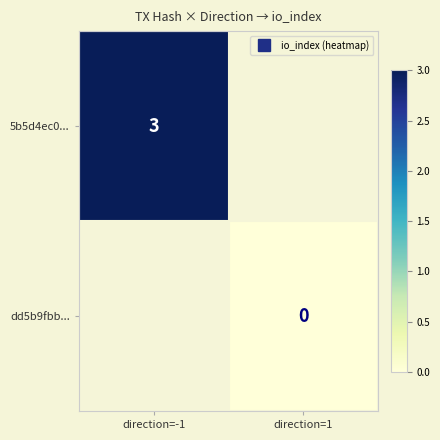

Rank the categories by 5b5d4ec0... value from lowest to highest.

direction=-1, direction=1